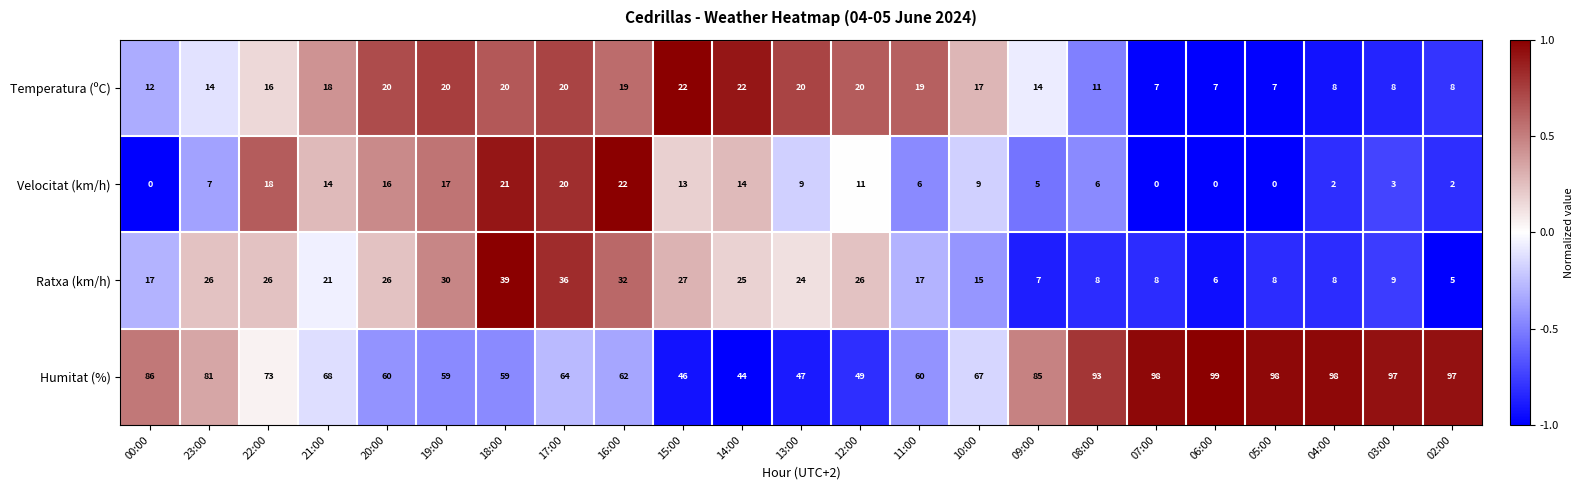

Where is Velocitat (km/h) nearest to the value 11?

12:00